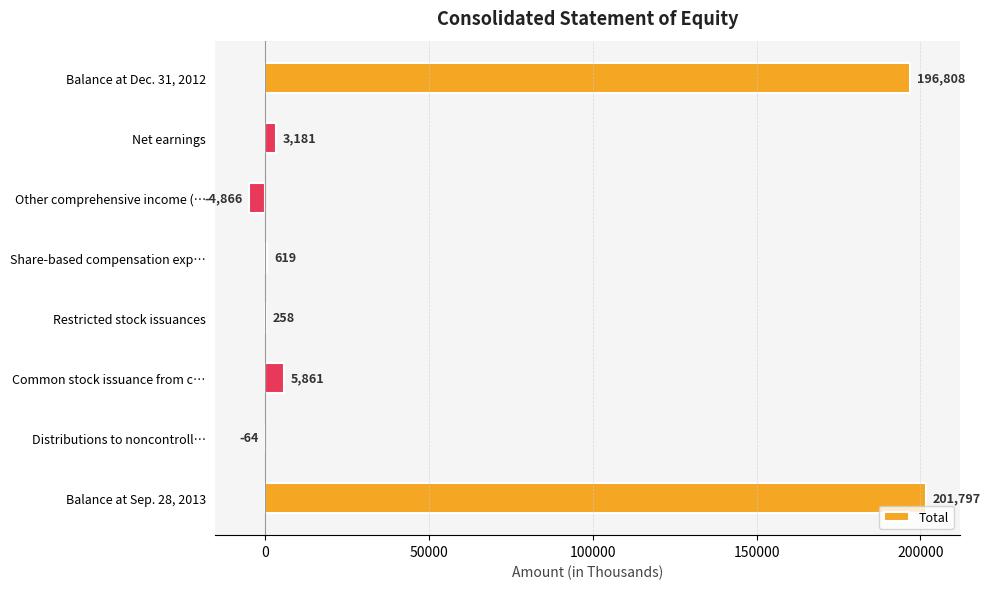

True or false: the data shows -4866 at Other comprehensive income (….

True